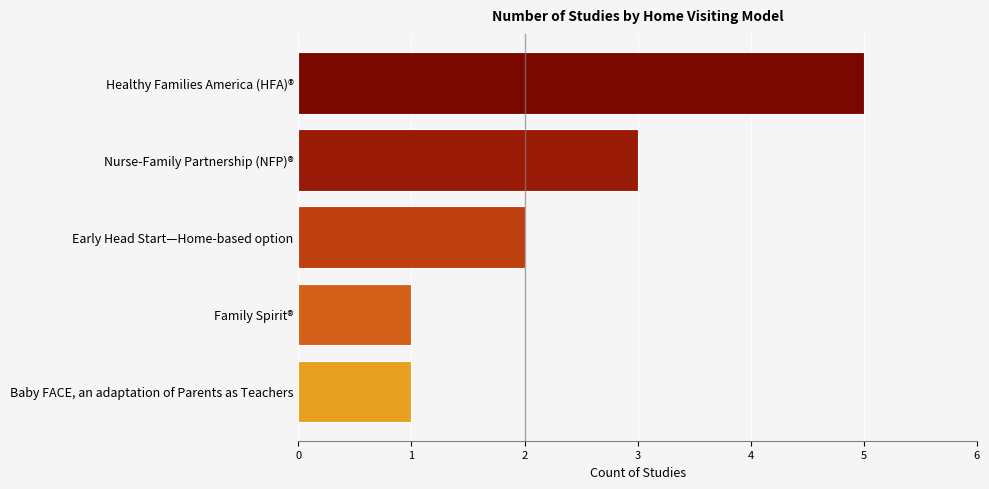

How many series are shown in this chart?

1